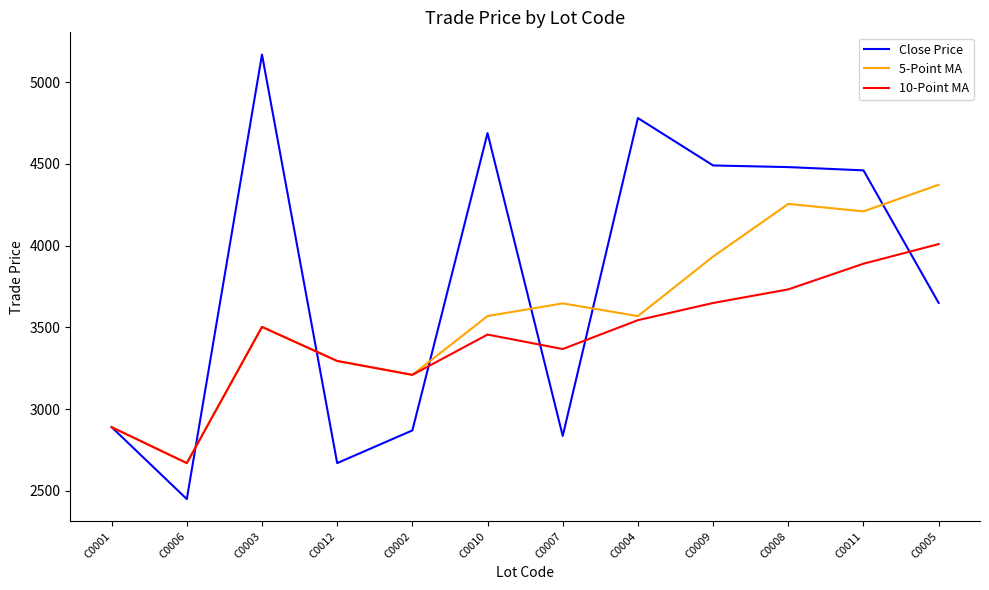

What are all the series names shown in the legend?

Close Price, 5-Point MA, 10-Point MA